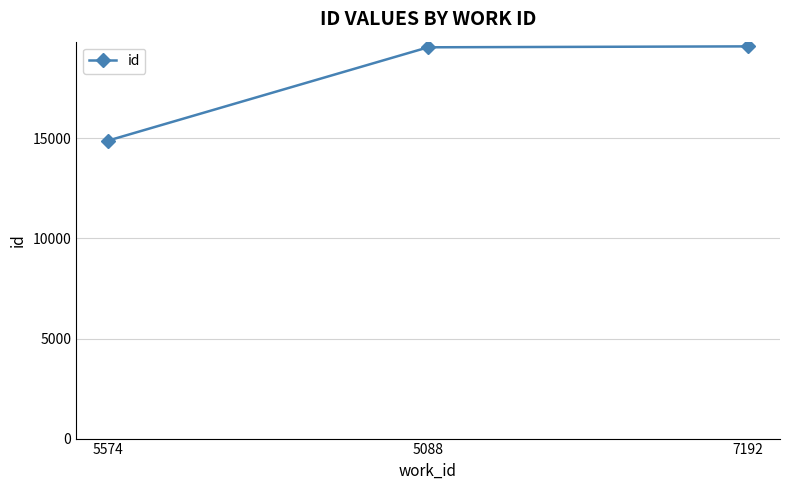

What is the smallest value displayed?

14889